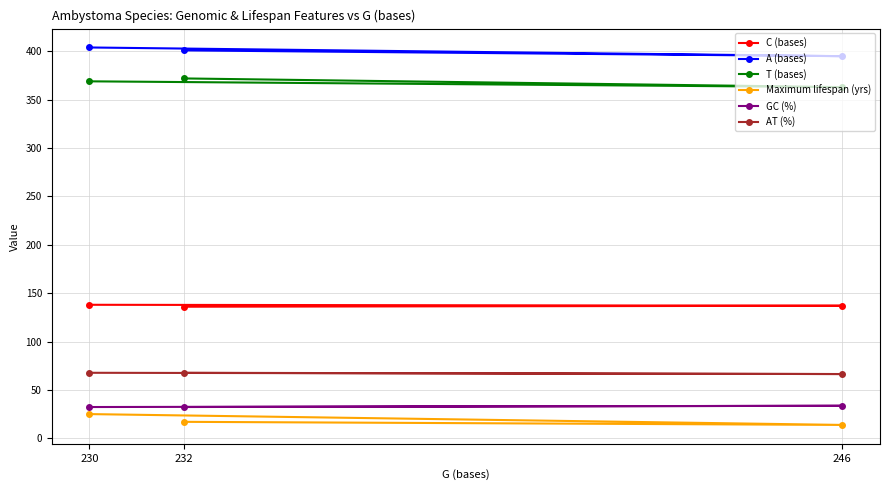

Which label corresponds to the largest value in the chart?

230